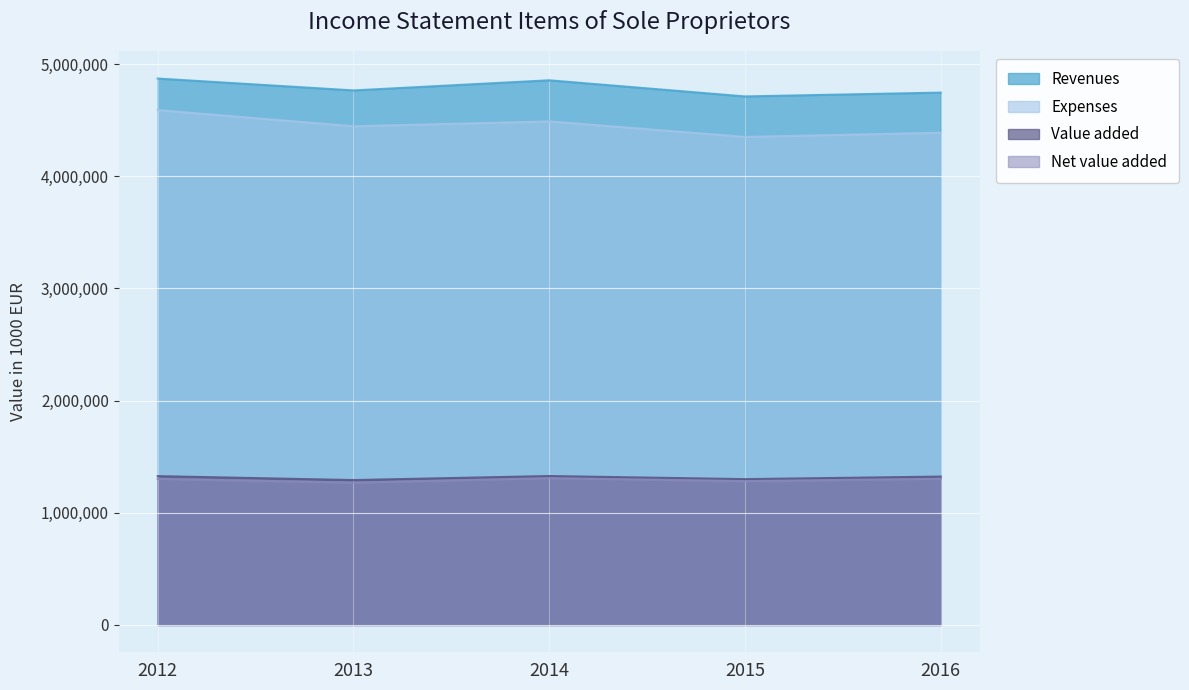

What is the greatest value displayed?

4870223.0